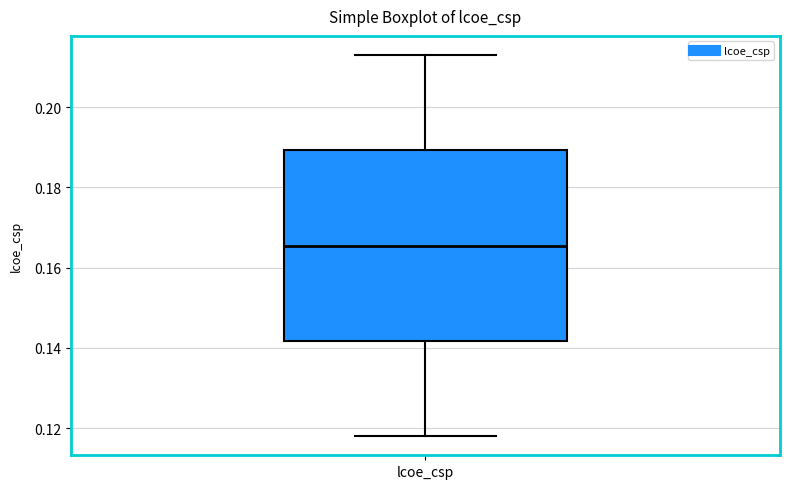

Where does the median line of the box for lcoe_csp sit on the y-axis? The values are not printed on the chart, so give them approximately, as read against the axis.

0.166